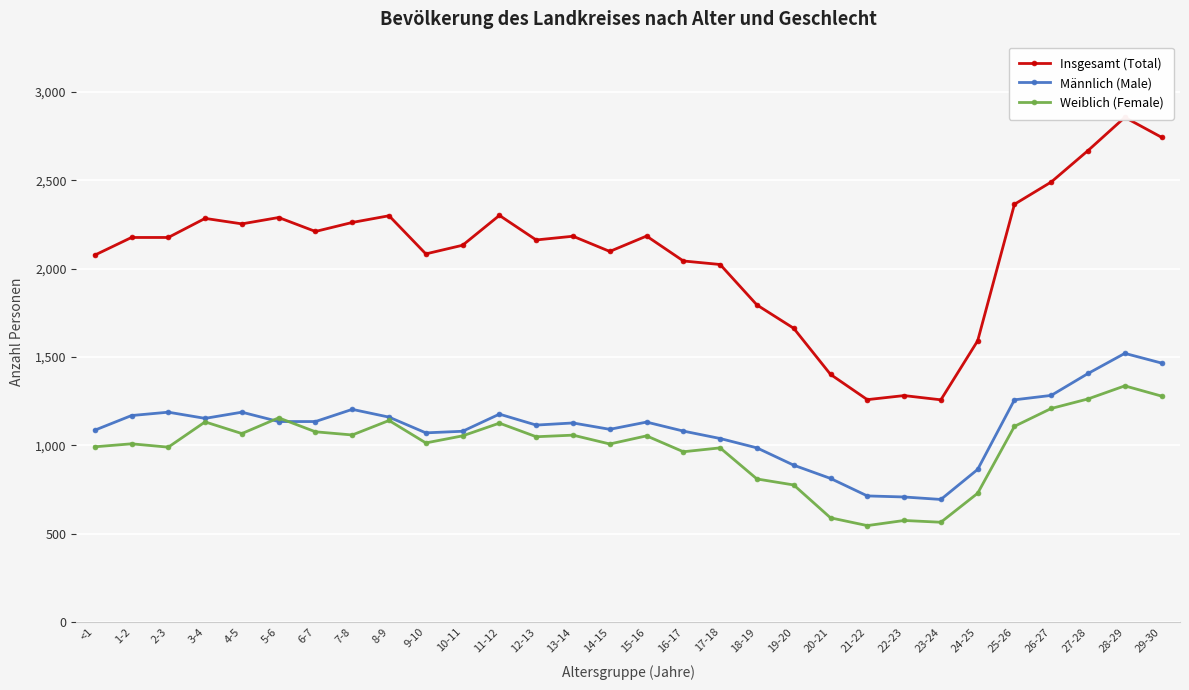

What are all the series names shown in the legend?

Insgesamt (Total), Männlich (Male), Weiblich (Female)